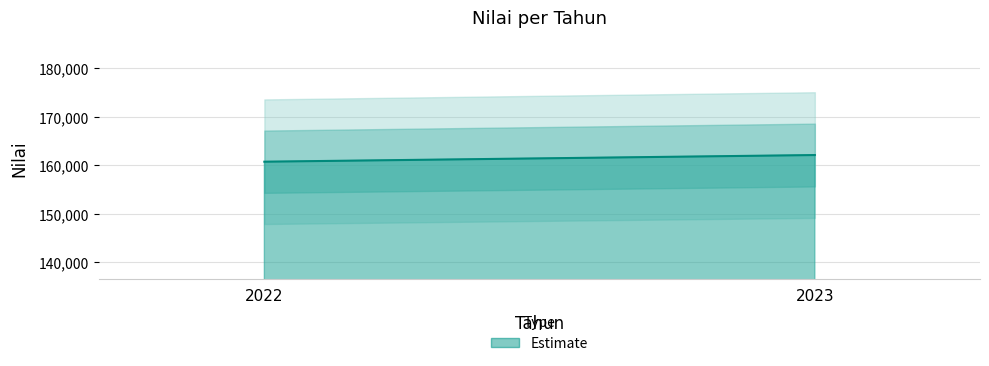

What is the sum of the values at 2023 and 2022?

322830.1